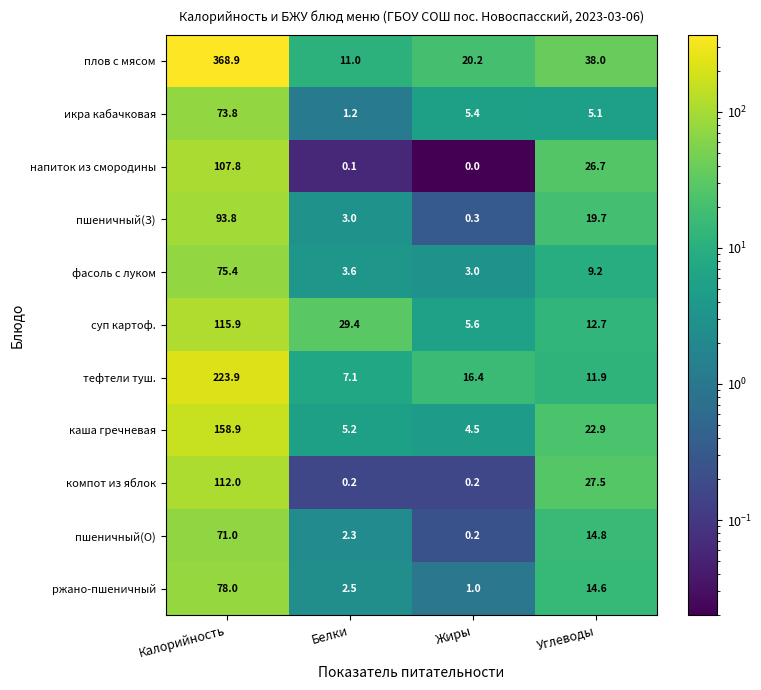

Which label corresponds to the largest value in the chart?

Калорийность